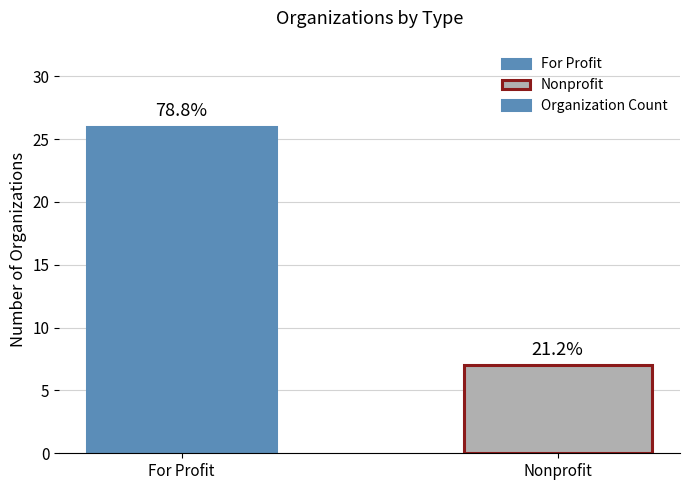

Are the bars horizontal?

No